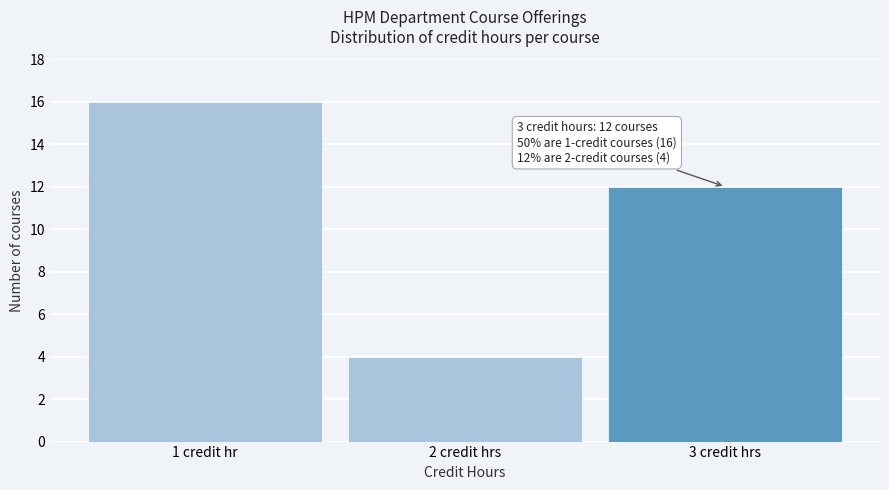

Reading right to left, transcribe all the data shown in this chart.

3 credit hrs=12	2 credit hrs=4	1 credit hr=16